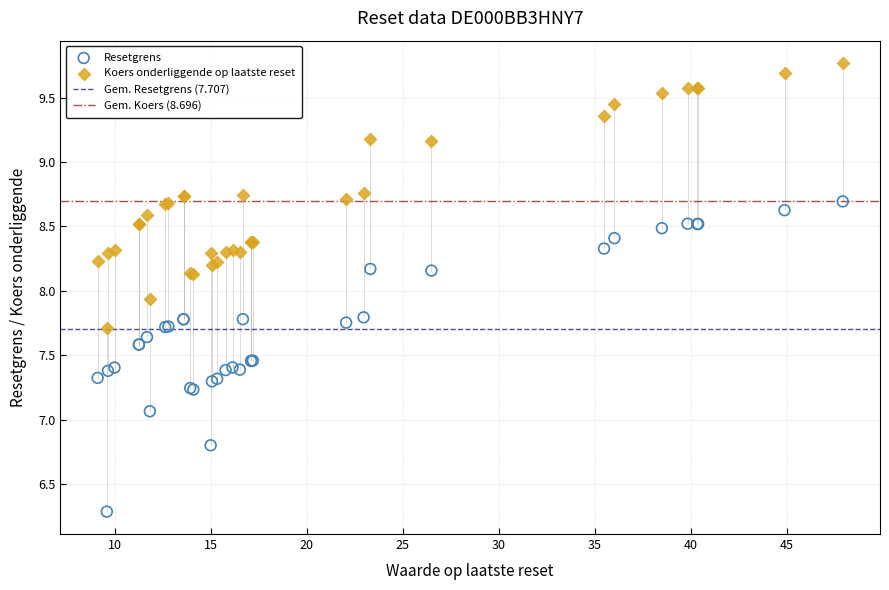

Which series reaches the maximum Y coordinate?

Koers onderliggende op laatste reset